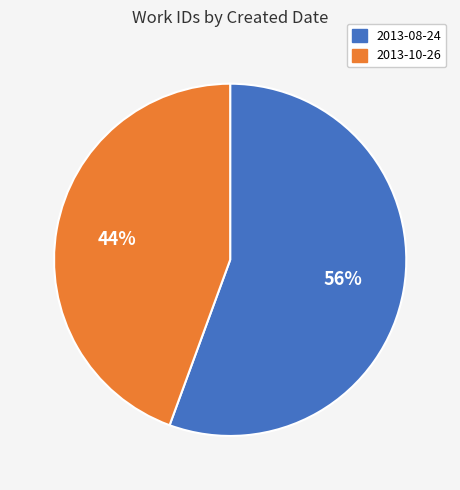

What is the ratio of the value at 2013-10-26 to the value at 2013-08-24?

0.8